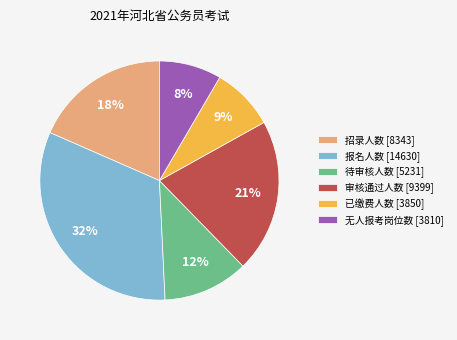

To the nearest percent, what is the difference between the largest and smallest slice percentages?

24%